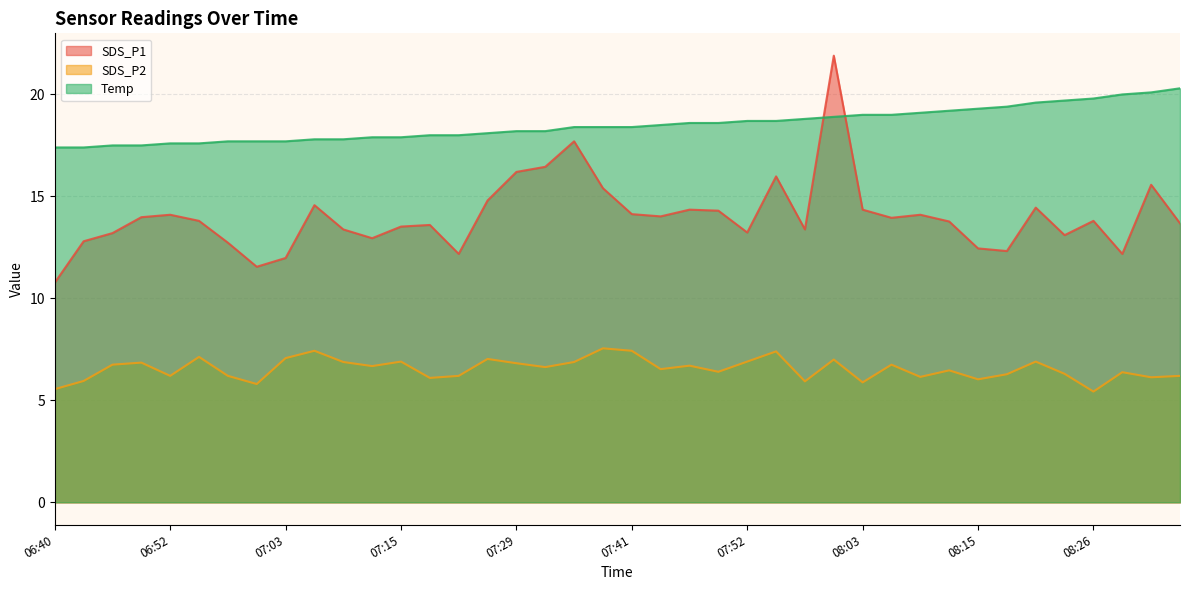

Is it true that Temp equals 5.3 at 08:18?

False